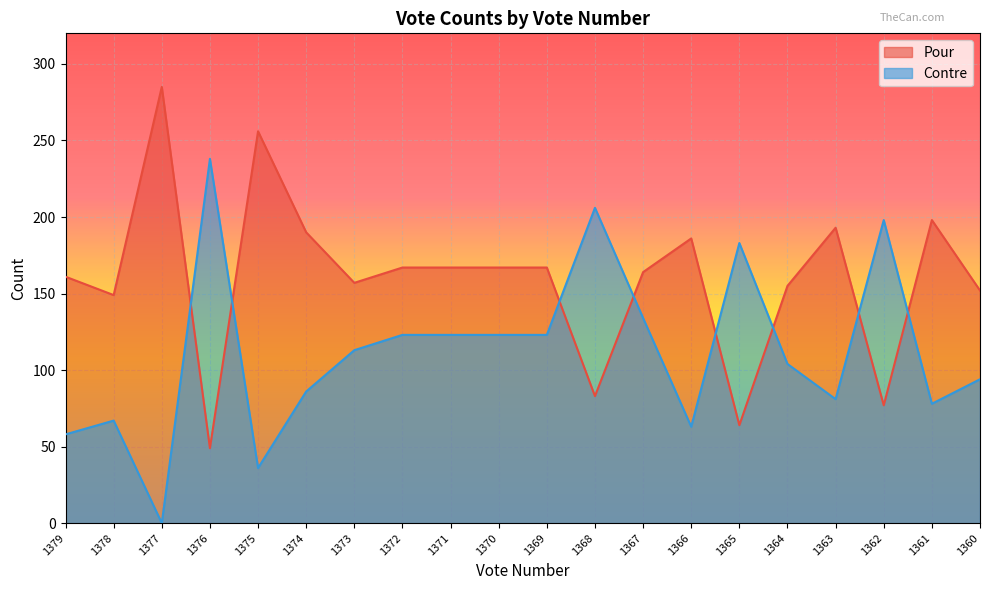

What is the average value of the Pour series?

159